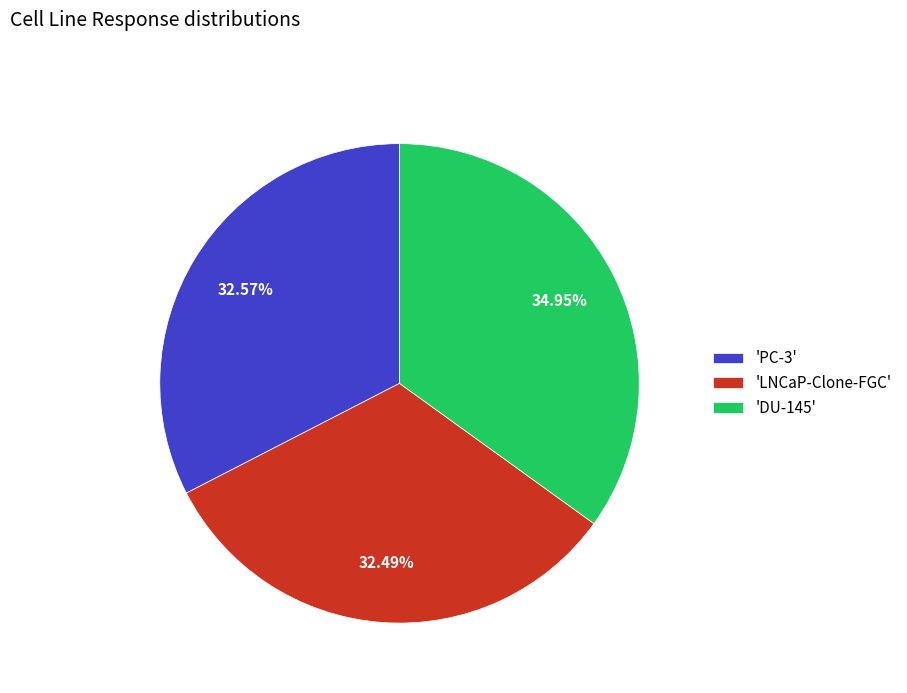

Do 'DU-145' and 'LNCaP-Clone-FGC' together represent more than half of the pie?

Yes